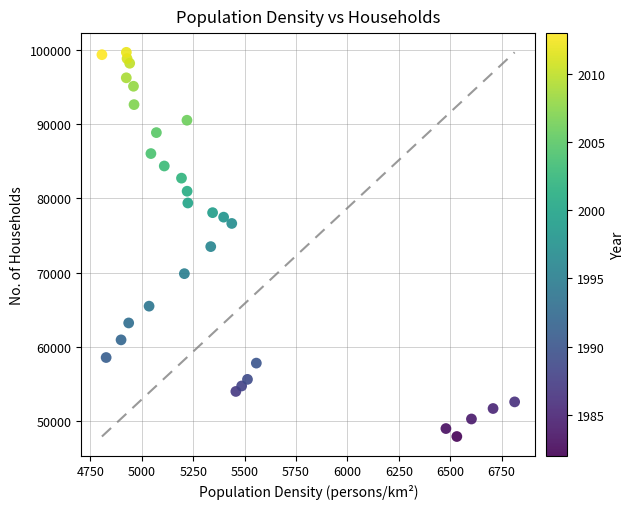

What is the range of Y values (max minus min)?

51698